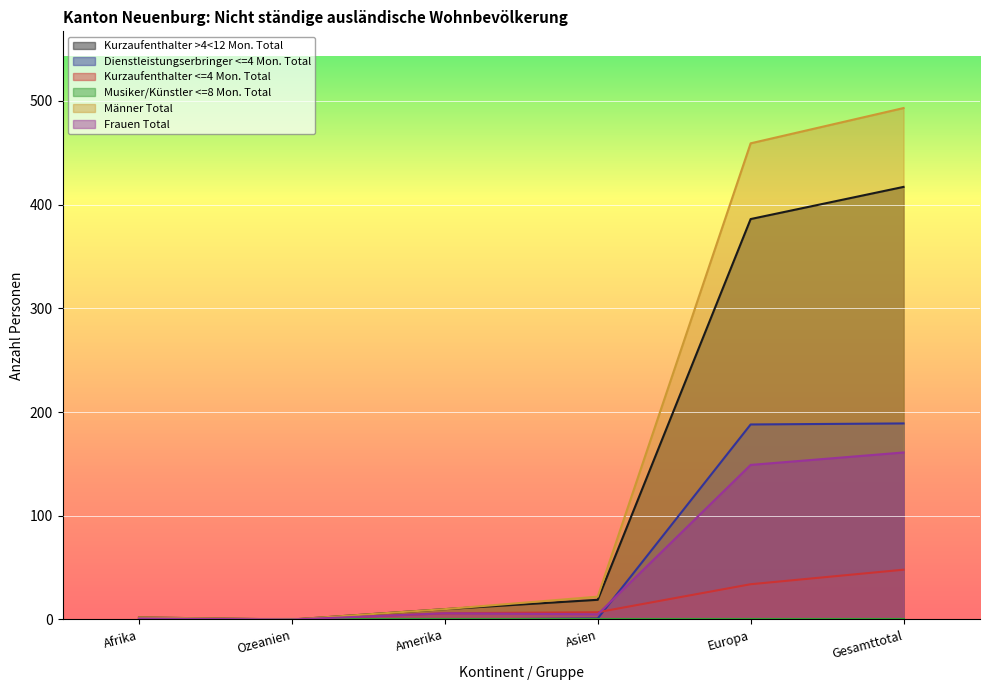

What is the total value across all series at Gesamttotal?

1308